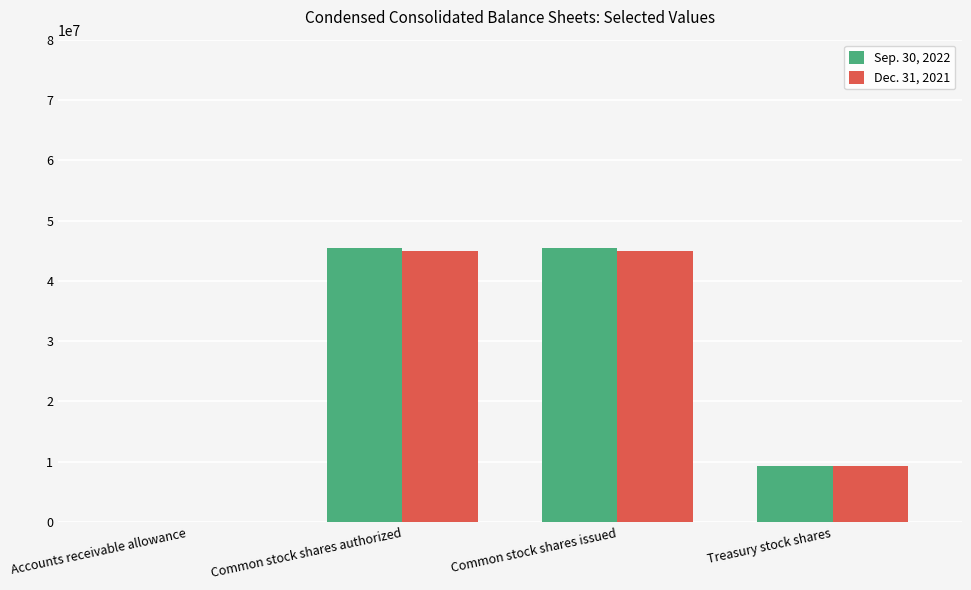

Are the bars grouped side by side (vs. stacked)?

Yes